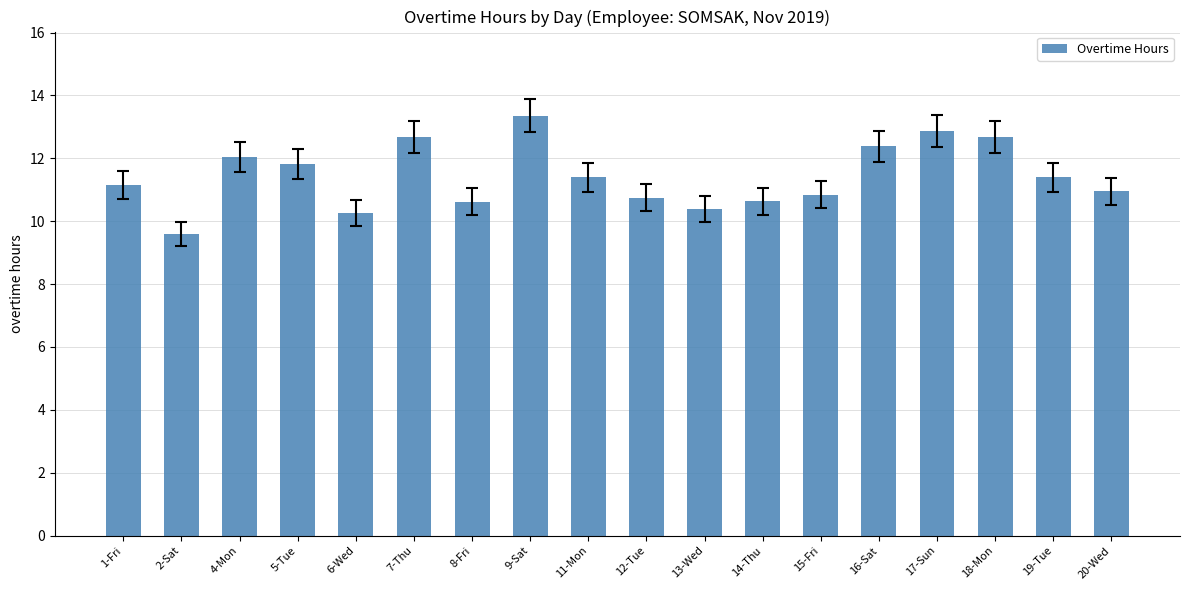

What is the sum of all values?

205.8